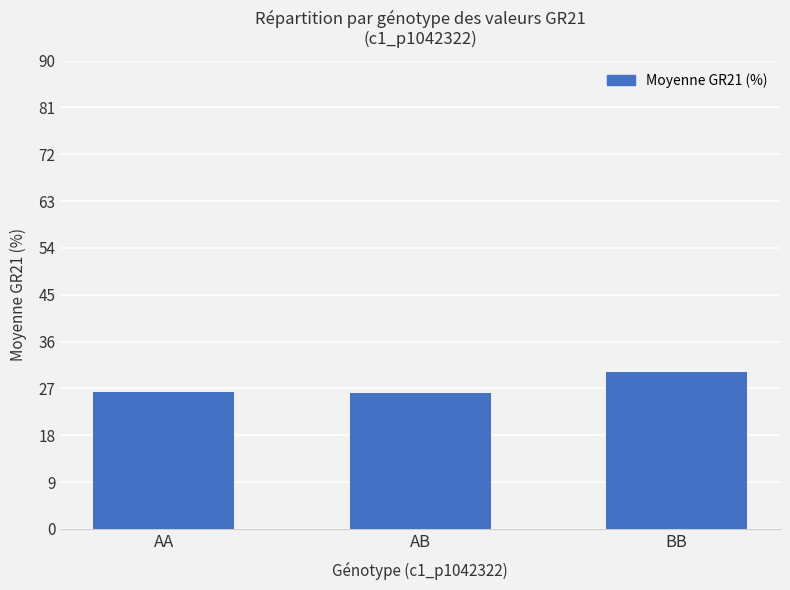

What is the average value?

27.5